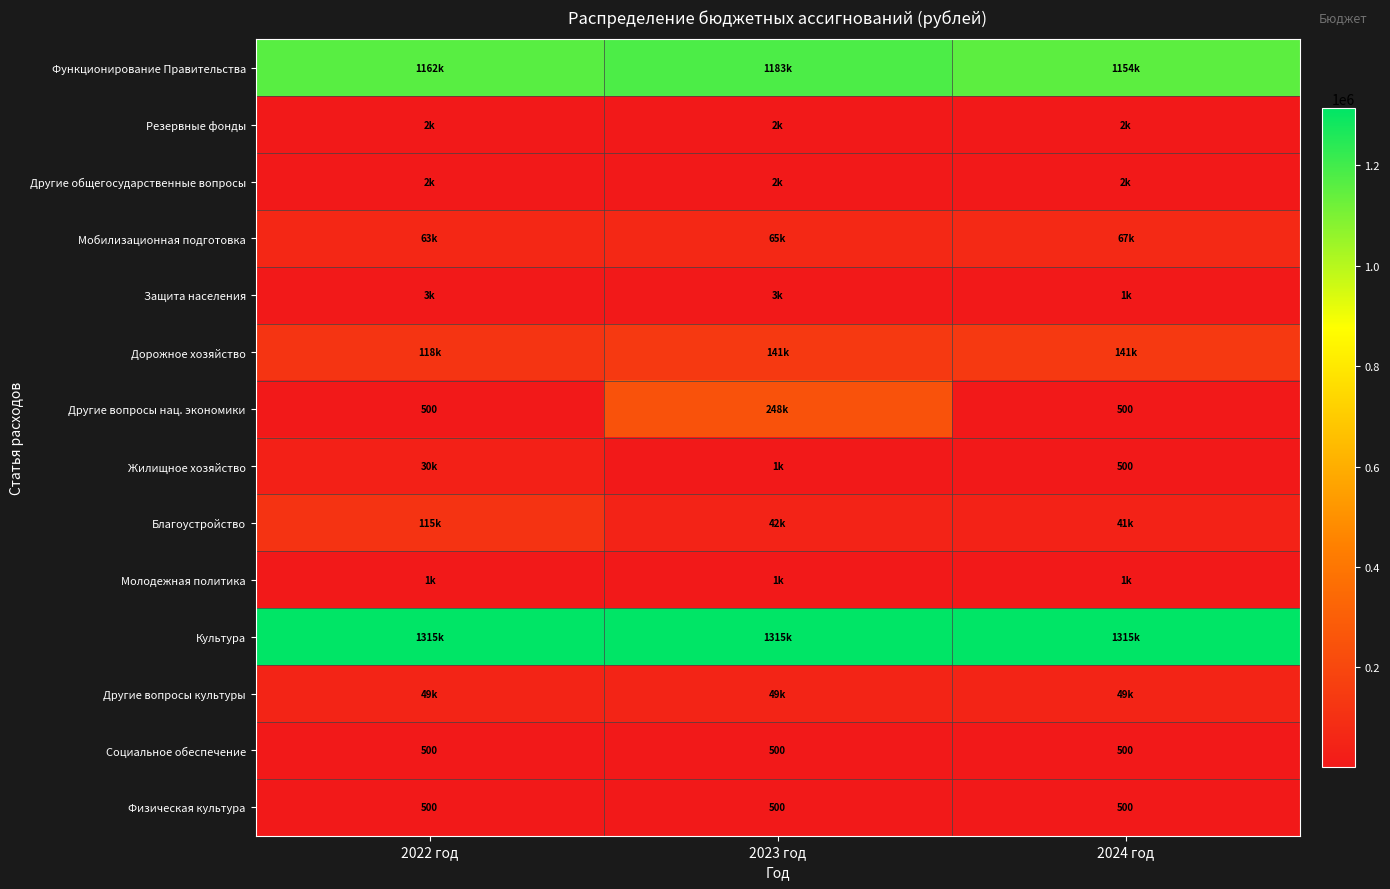

Which has a higher value, 2023 год or 2022 год?

2023 год